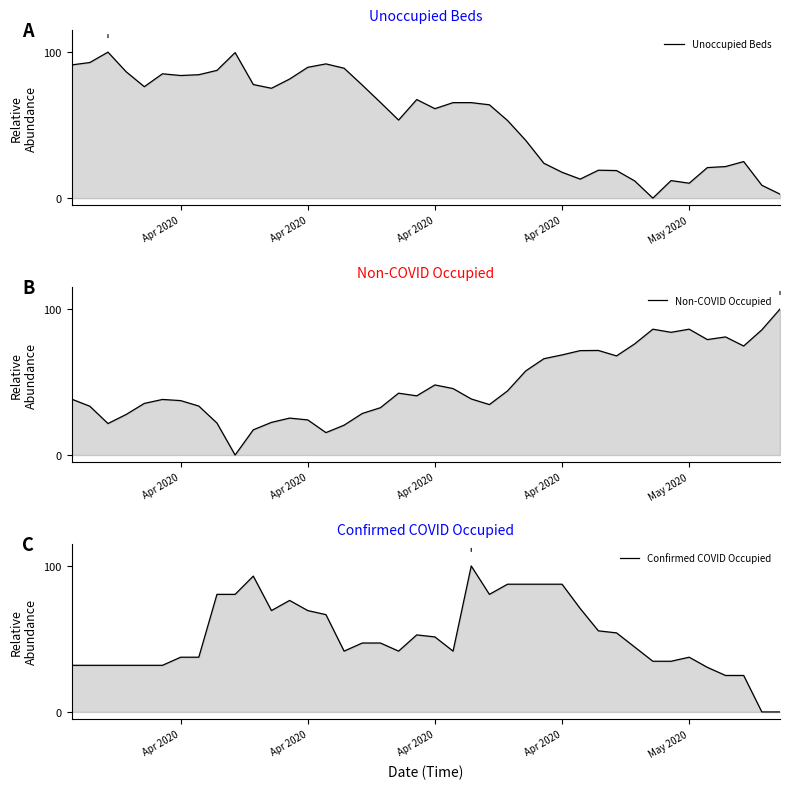

How many interior local valleys does the Non-COVID Occupied series have?

9